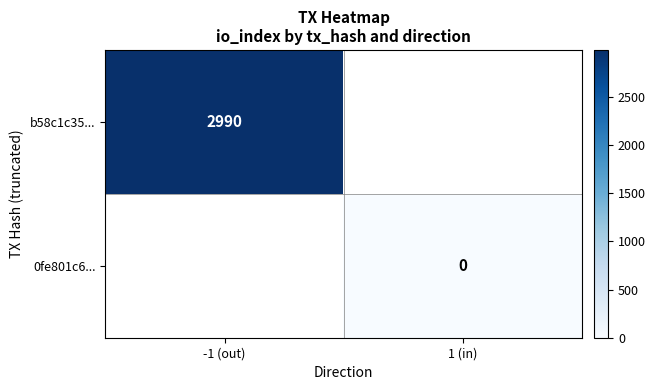

True or false: b58c1c35... has a value of 1014 at -1 (out).

False